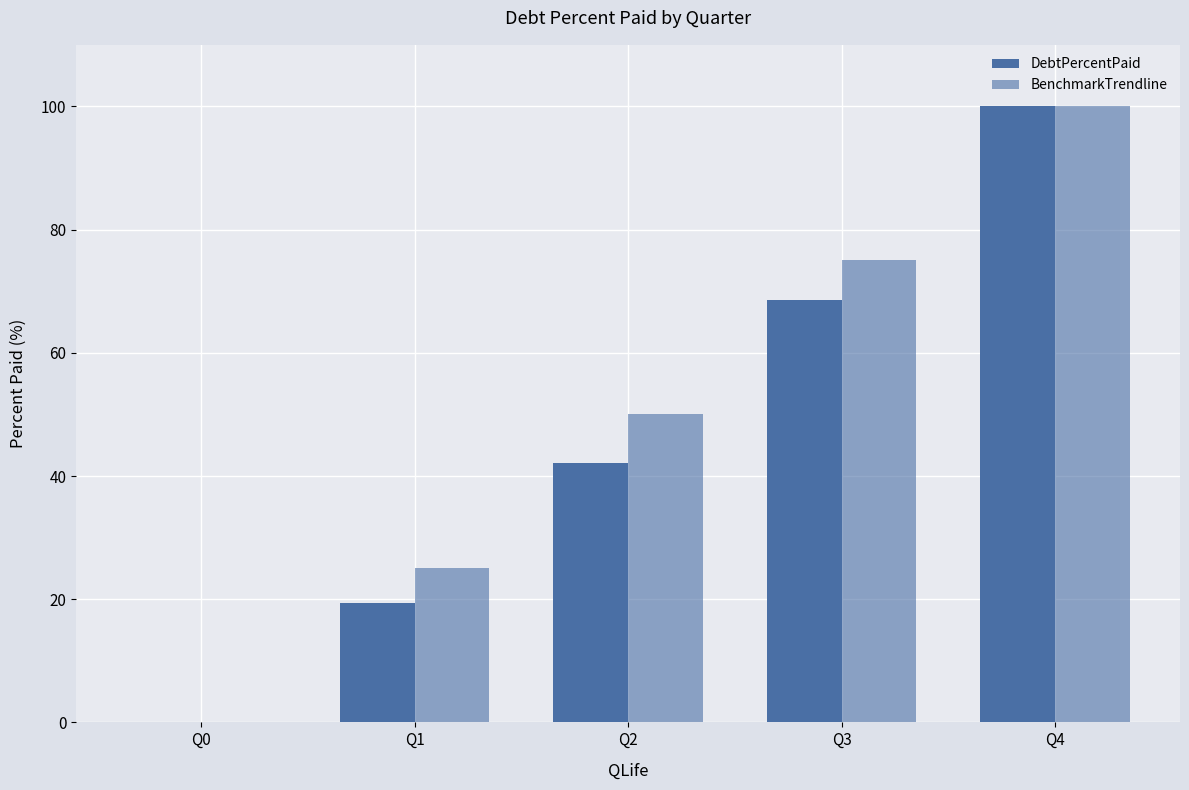

Count the number of categories in the chart.

5